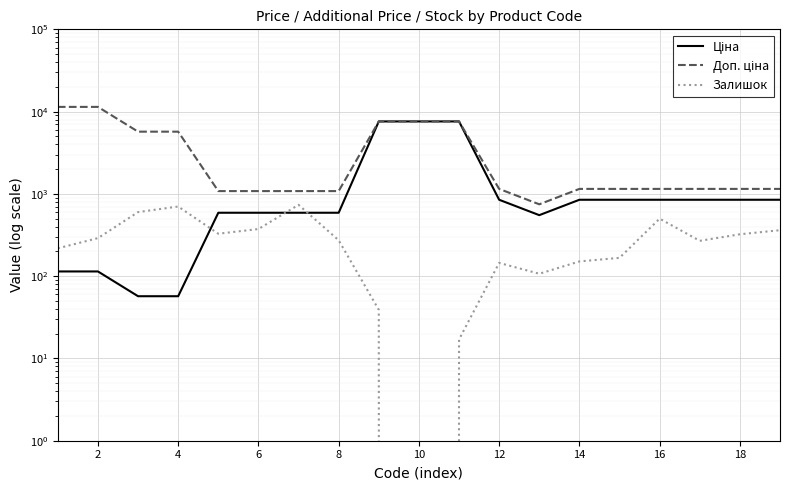

Reading left to right, what are all the values shown in this chart?

Ціна: 114.1	114.1	57.0	57.0	589.9	589.9	589.9	589.9	7596.5	7596.5	7596.5	848.4	551.5	848.4	848.4	848.4	848.4	848.4	848.4
Доп. ціна: 11410.0	11410.0	5705.0	5705.0	1081.7	1081.7	1081.7	1081.7	7596.5	7596.5	7596.5	1149.7	747.0	1149.7	1149.7	1149.7	1149.7	1149.7	1149.7
Залишок: 218.0	290.0	601.0	702.0	328.0	374.0	736.0	273.0	39.0	0.0	17.0	145.0	107.0	151.0	167.0	500.0	269.0	323.0	362.0